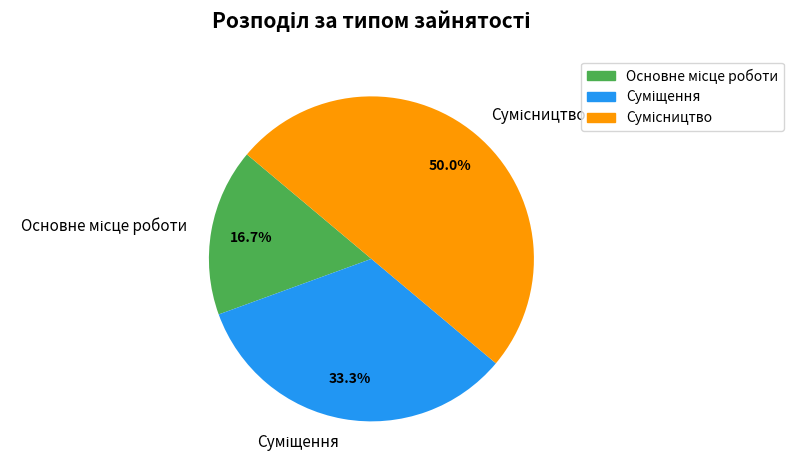

Rank the categories by value from lowest to highest.

Основне місце роботи, Суміщення, Сумісництво